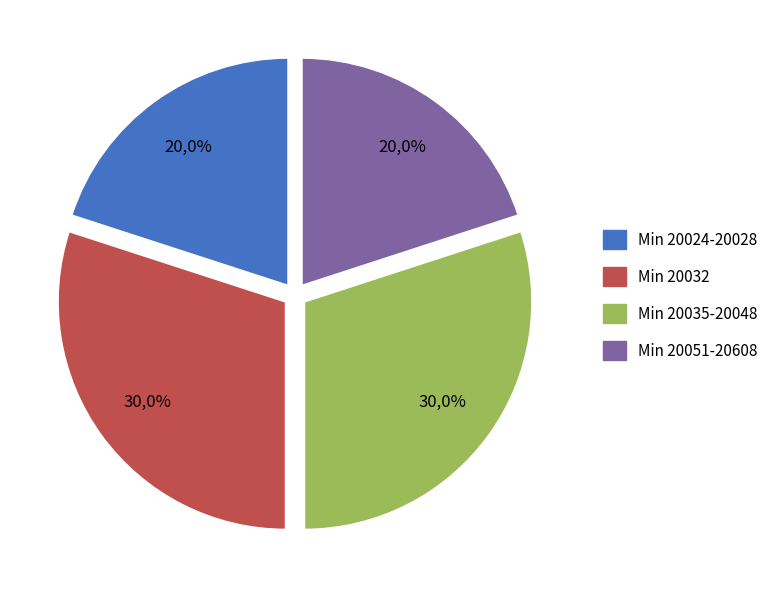

Which slice is the largest?

20048